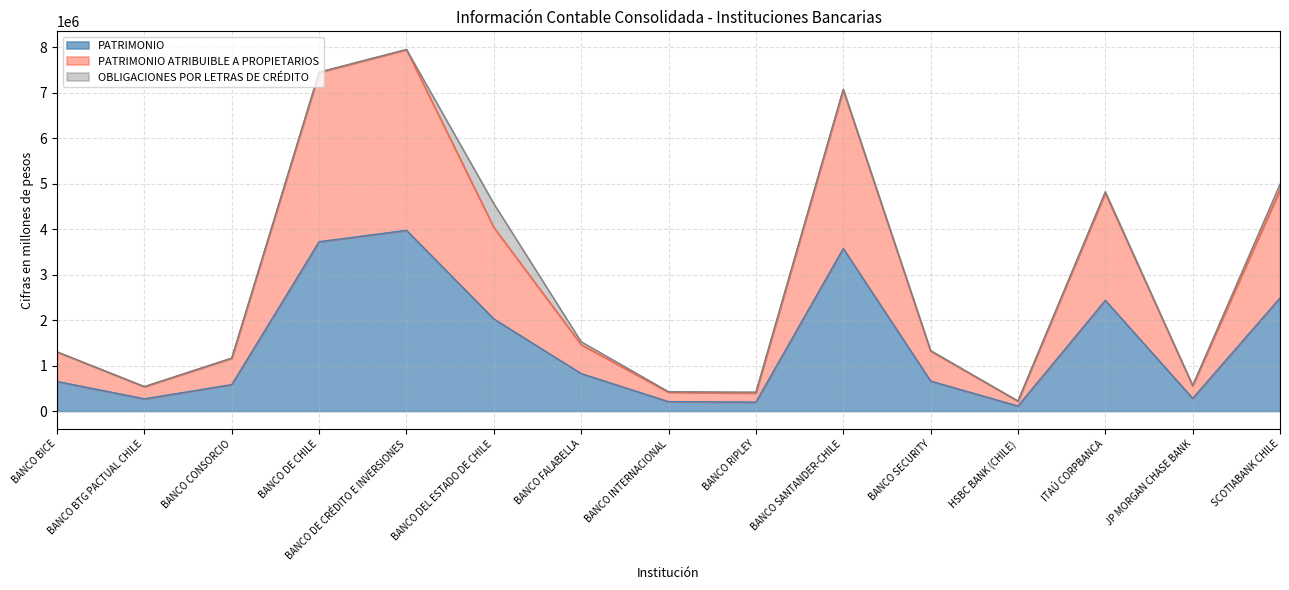

How many data points in PATRIMONIO ATRIBUIBLE A PROPIETARIOS are above 1318671?

7